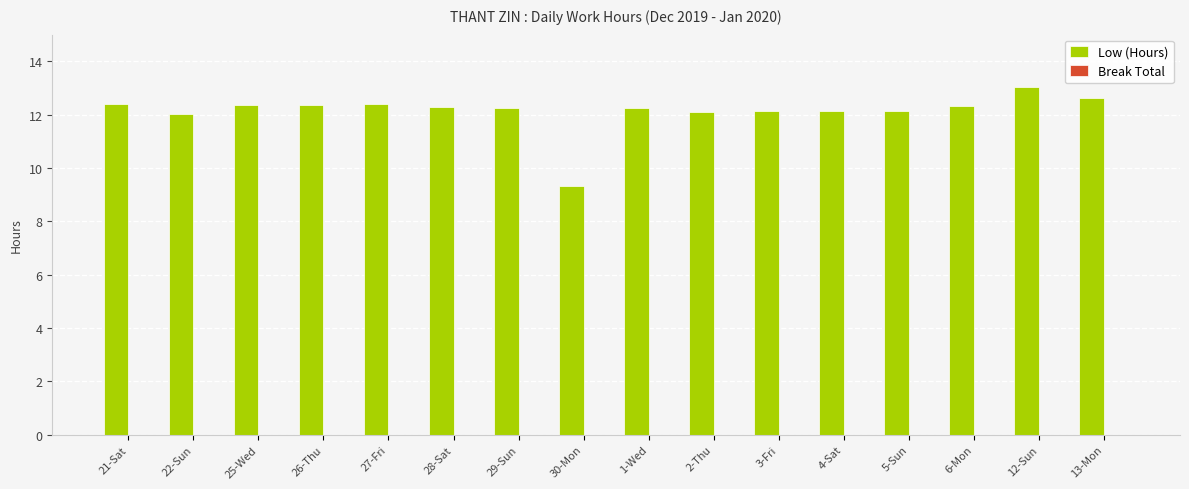

What is the ratio of the value at 6-Mon to the value at 13-Mon?

1.0